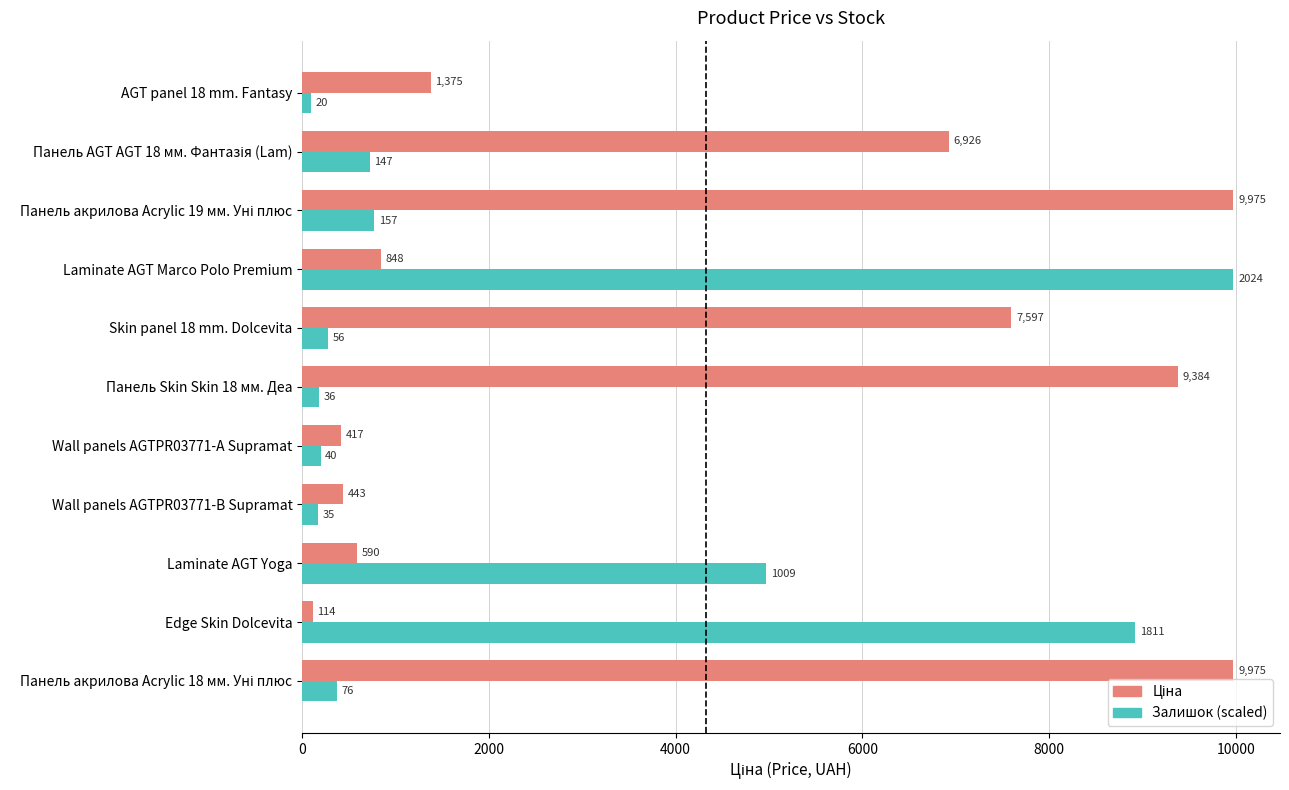

At which category is the sum across all series the highest?

Laminate AGT Marco Polo Premium